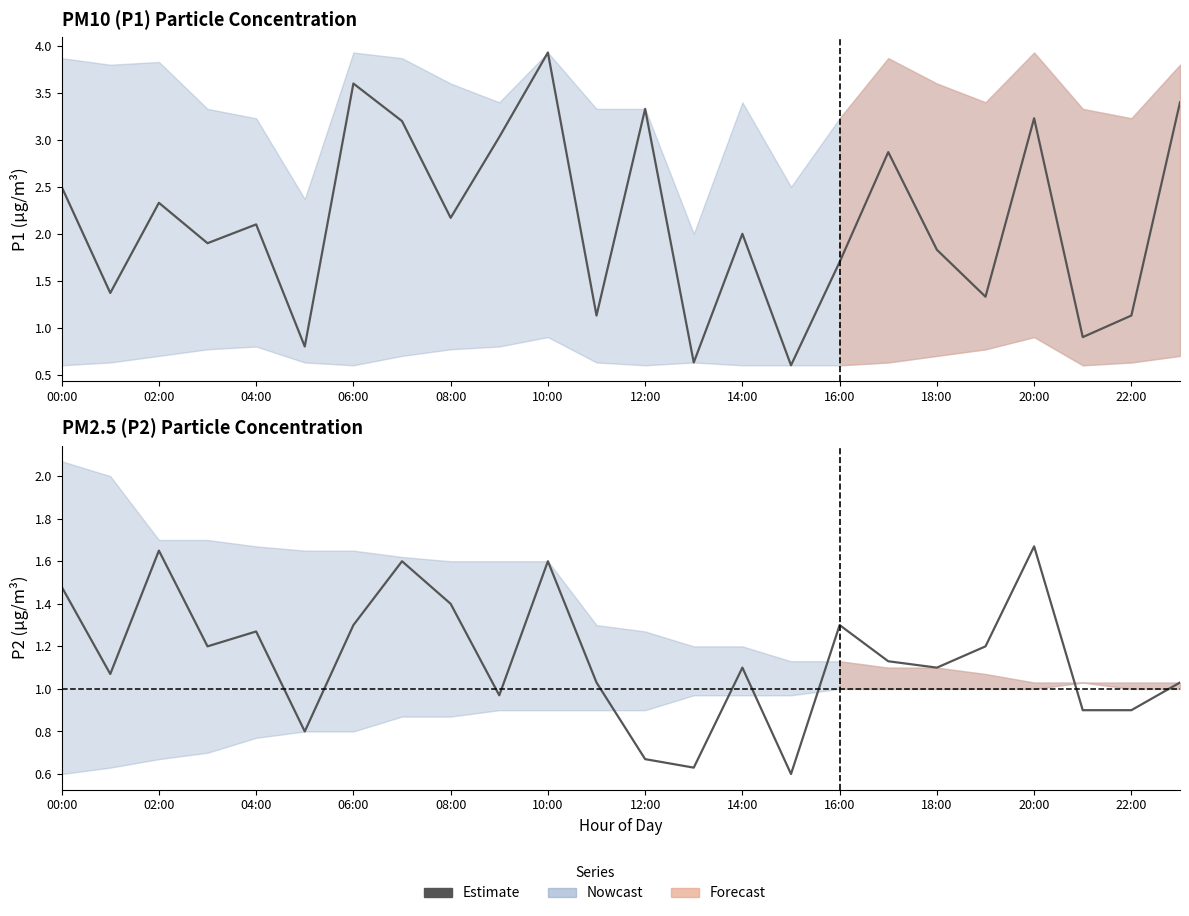

What is the change in value from 14:00 to 16:00?

-0.2